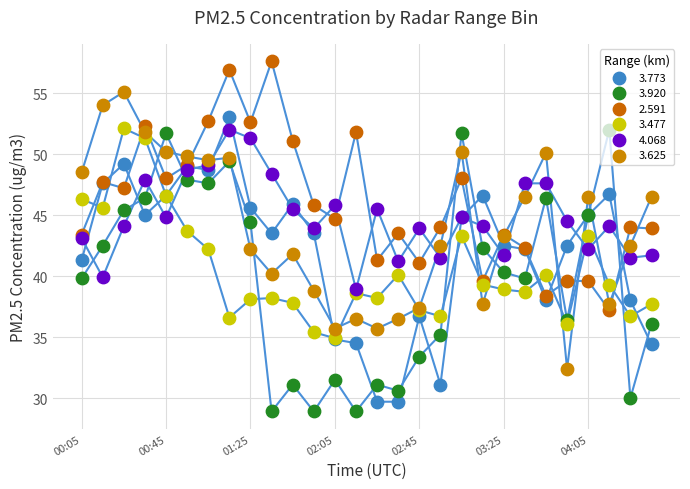

What are all the series names shown in the legend?

3.773, 3.920, 2.591, 3.477, 4.068, 3.625